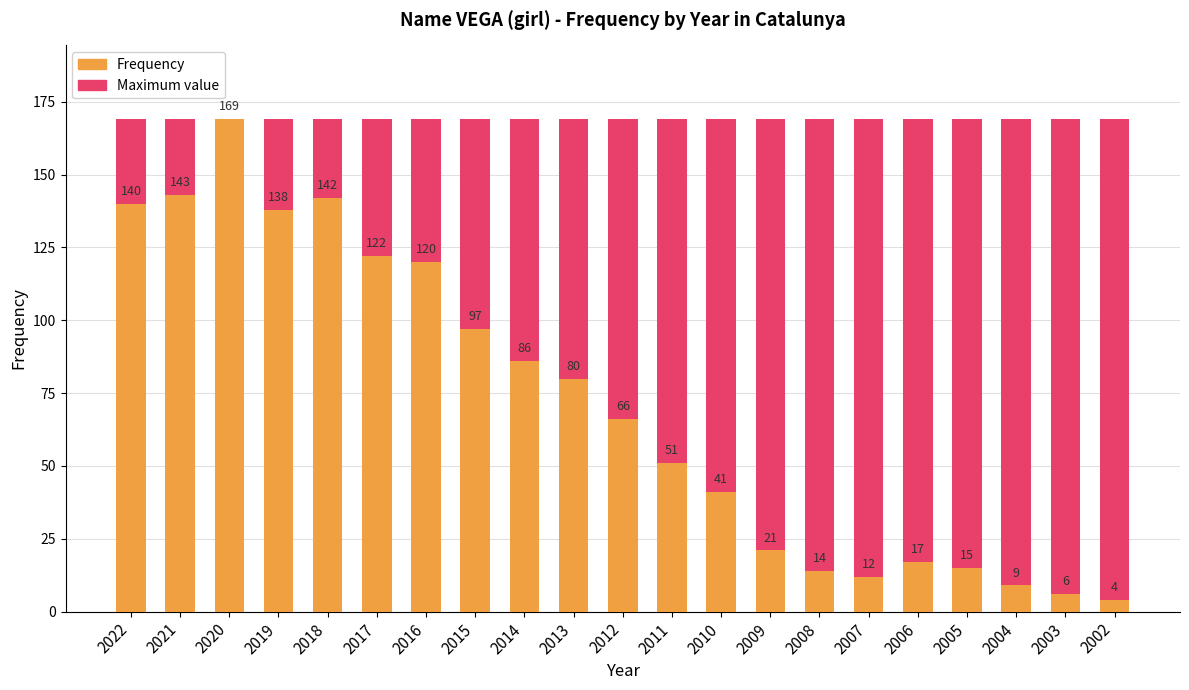

At how many categories does at least one series exceed 64?

21